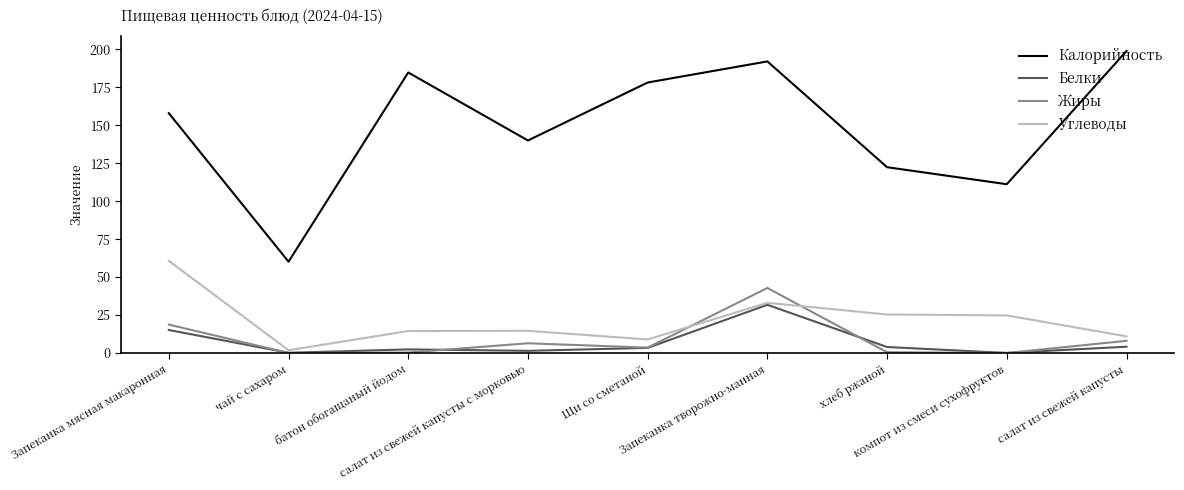

Rank the series by their maximum value, from highest to lowest.

Калорийность, Углеводы, Жиры, Белки